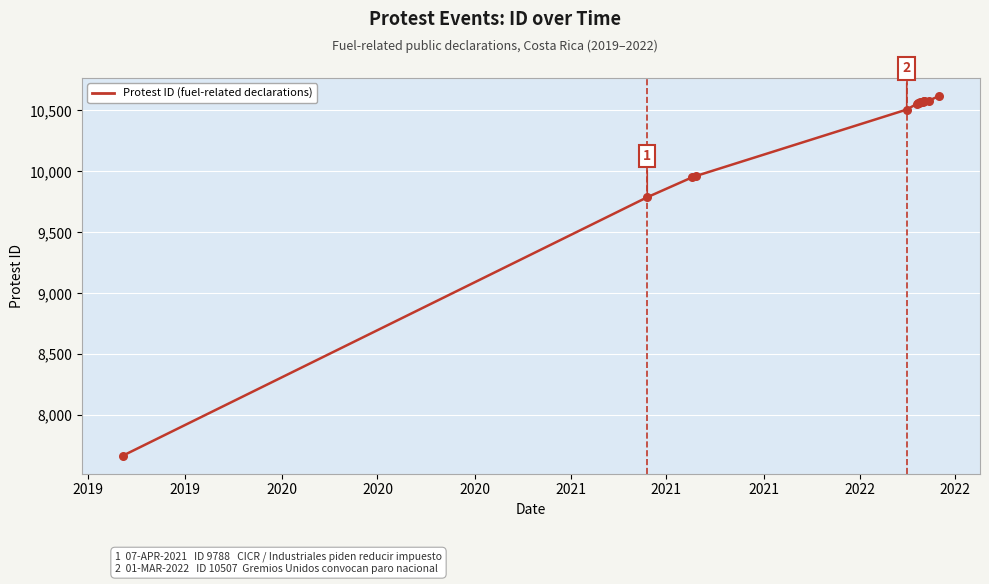

What is the change in value from 2022 to 2022?

+3